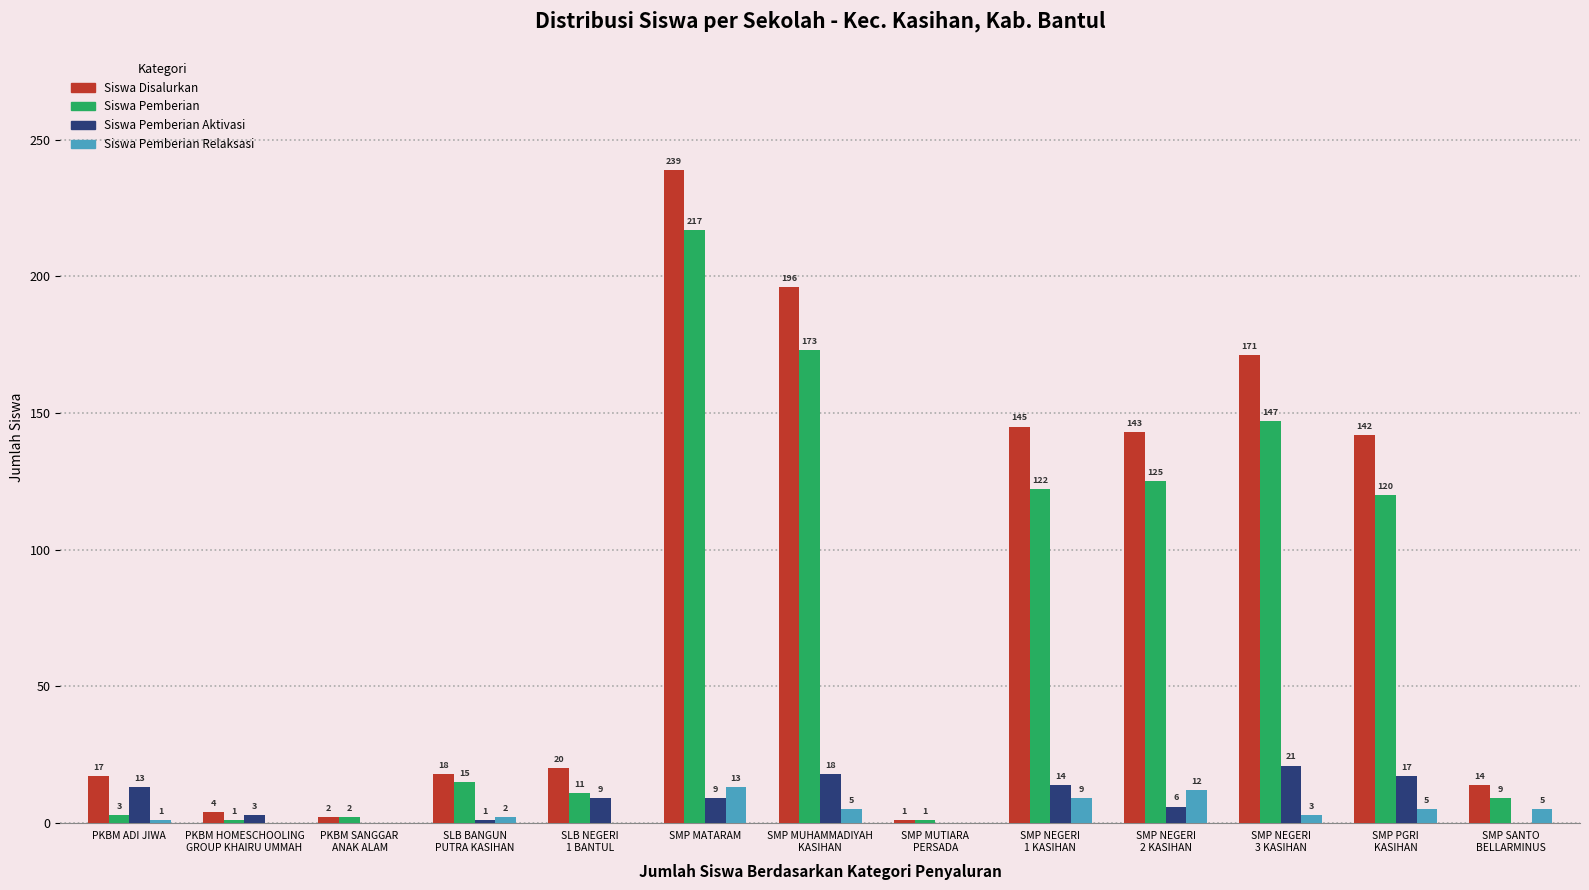

What are all the series names shown in the legend?

Siswa Disalurkan, Siswa Pemberian, Siswa Pemberian Aktivasi, Siswa Pemberian Relaksasi